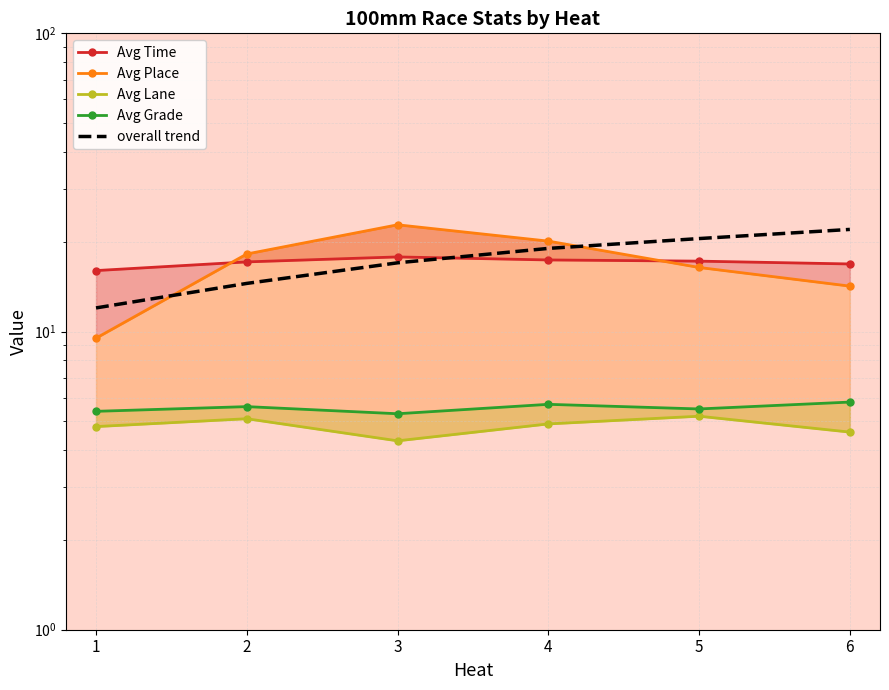

What is the sum of all Avg Time values?

102.4